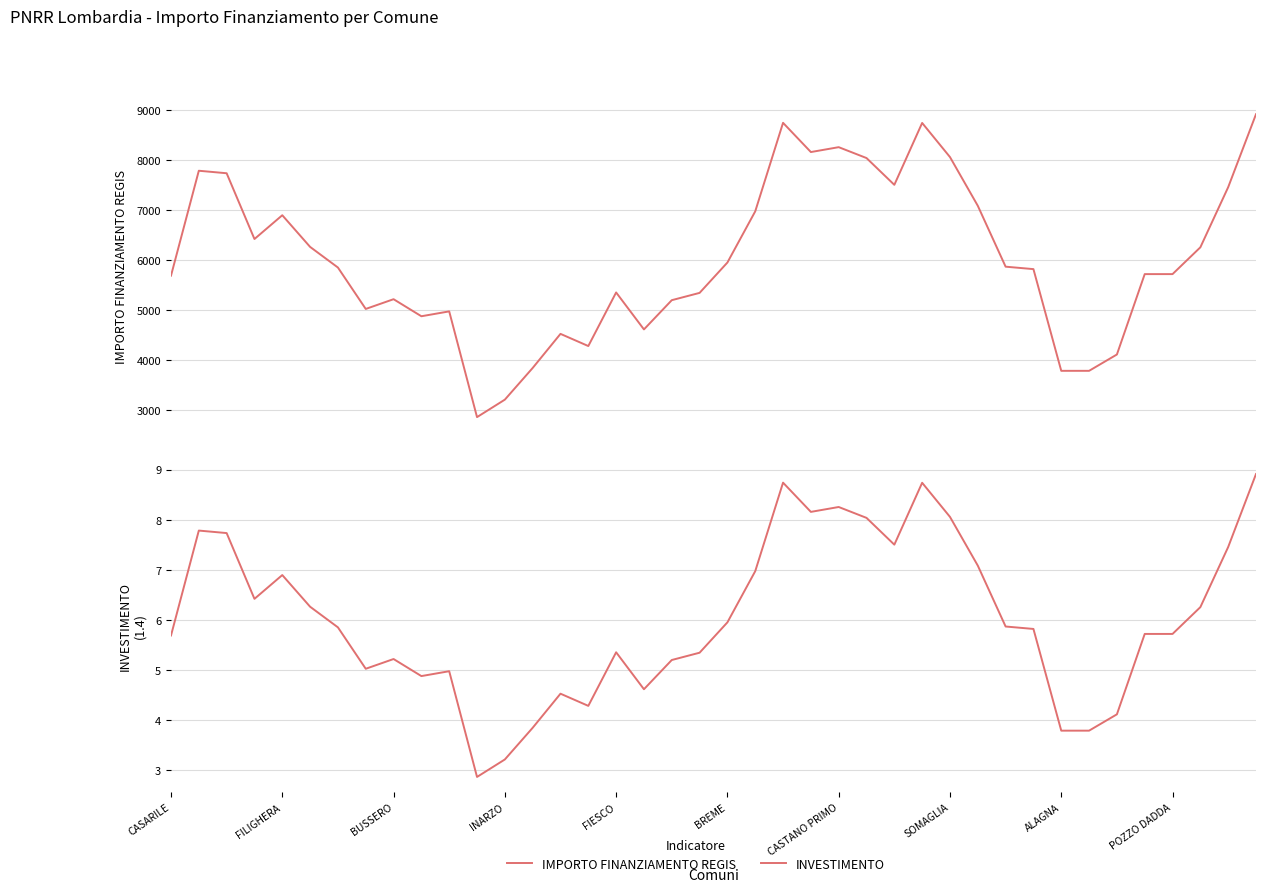

What is the minimum value for INVESTIMENTO?

2.9